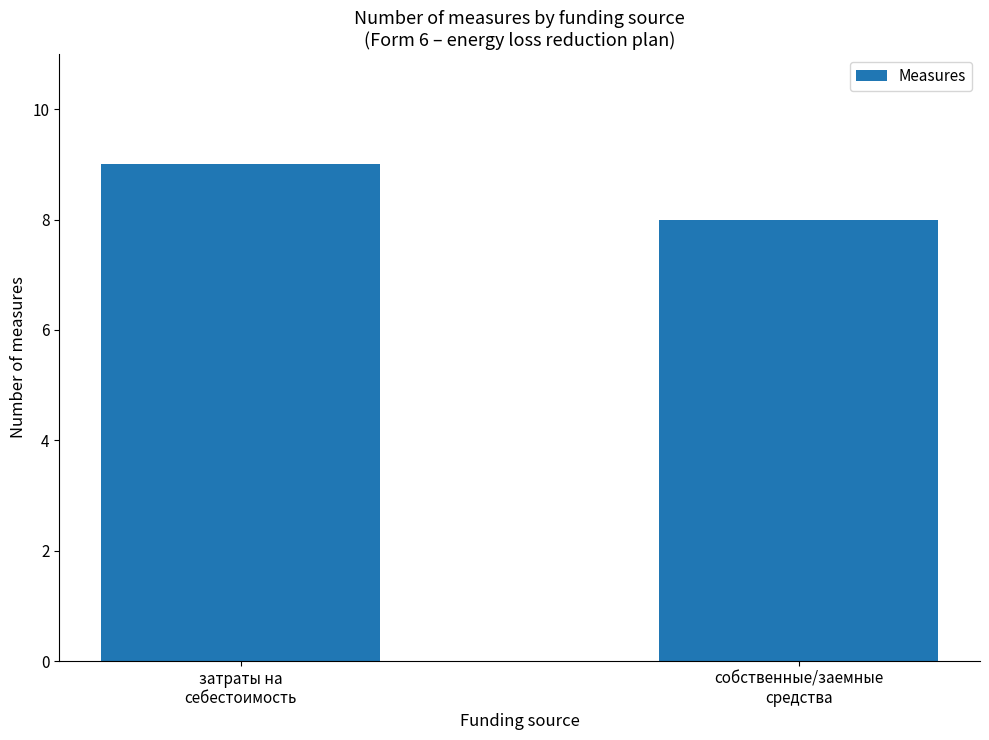

What is the value of the 1st bar from the left?

9